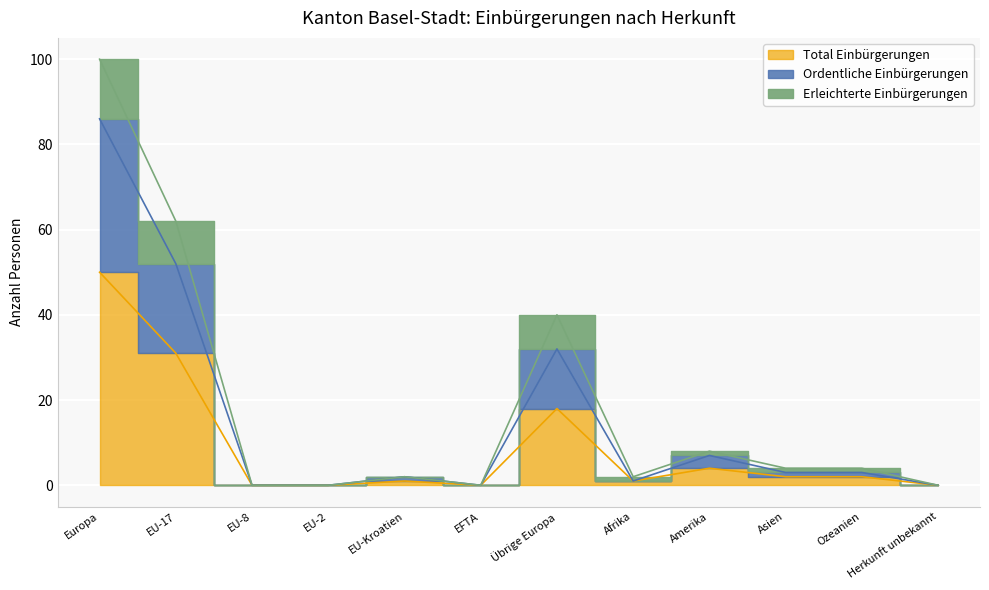

What is the difference between the highest and lowest values at Europa?

50